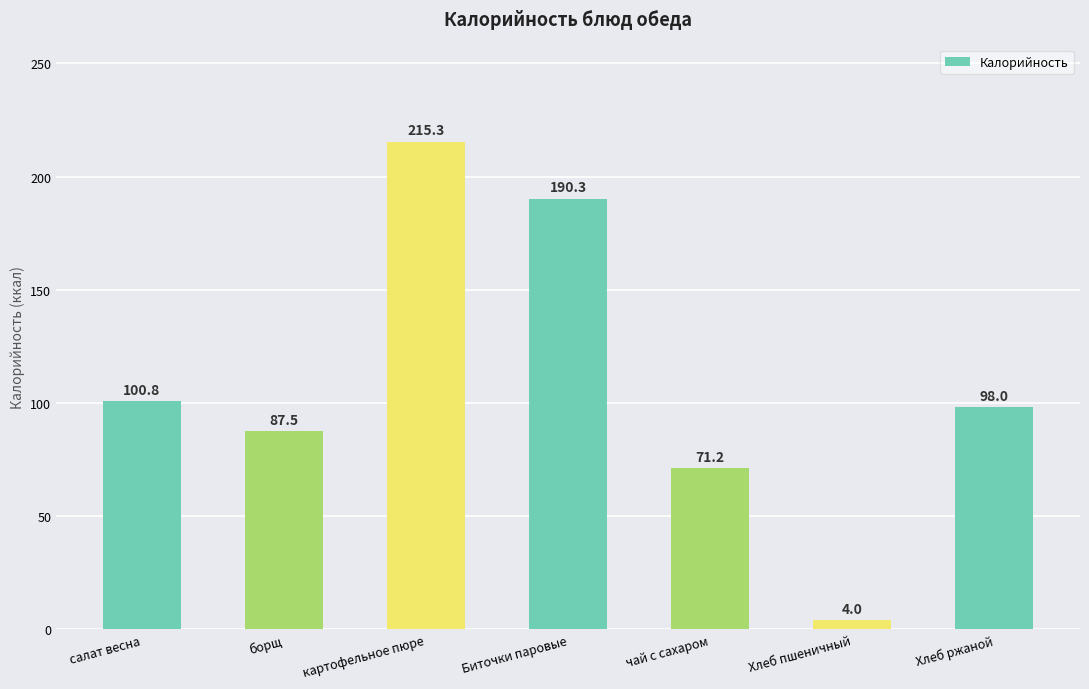

What position from the left is картофельное пюре?

3